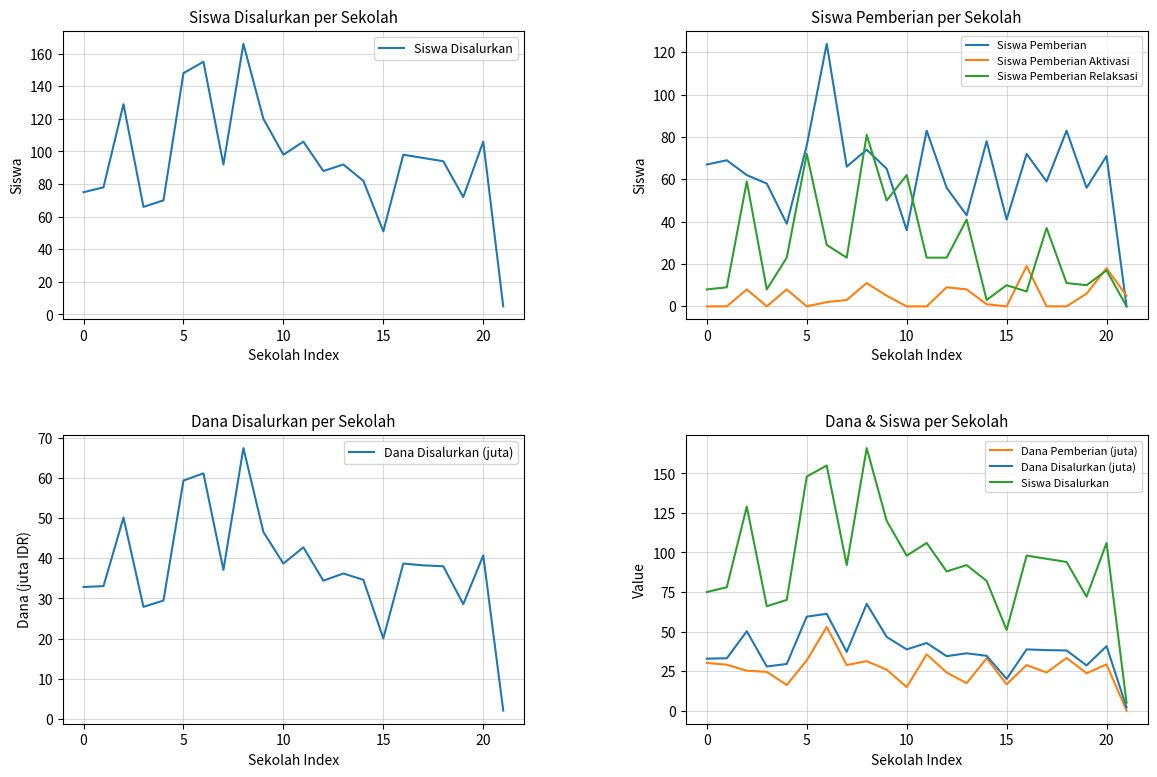

Is it true that Siswa Pemberian Relaksasi equals 8 at 0?

True